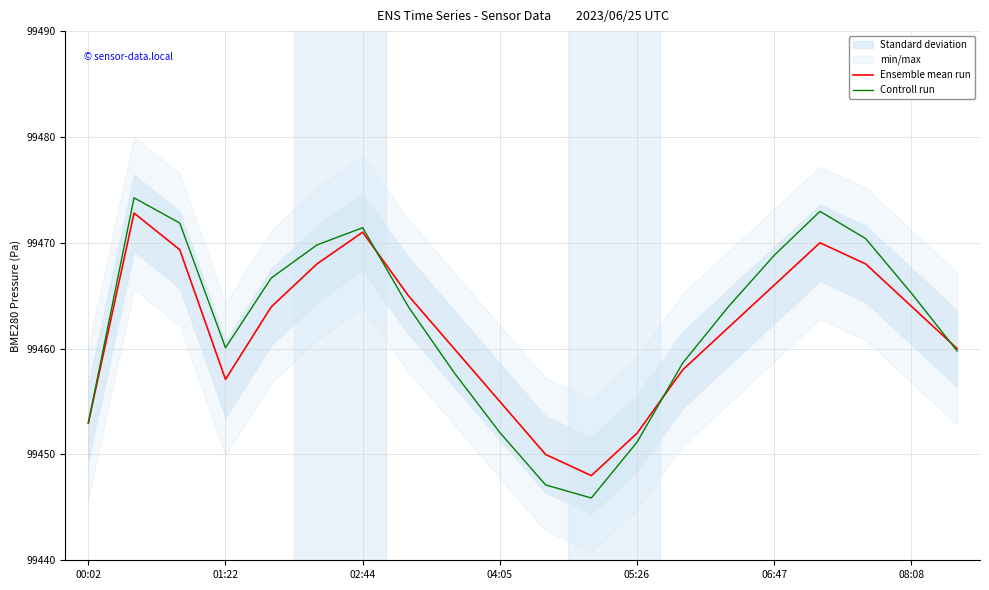

What is the maximum value shown in the chart?

99474.2